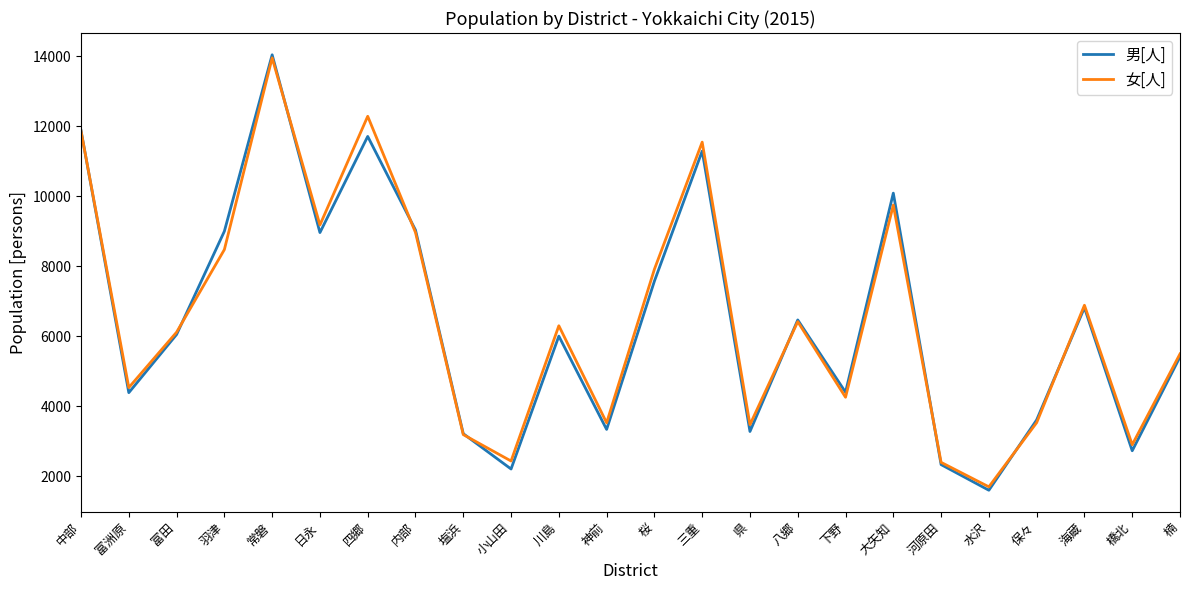

The value of 女[人] at 海蔵 is 1386. True or false?

False